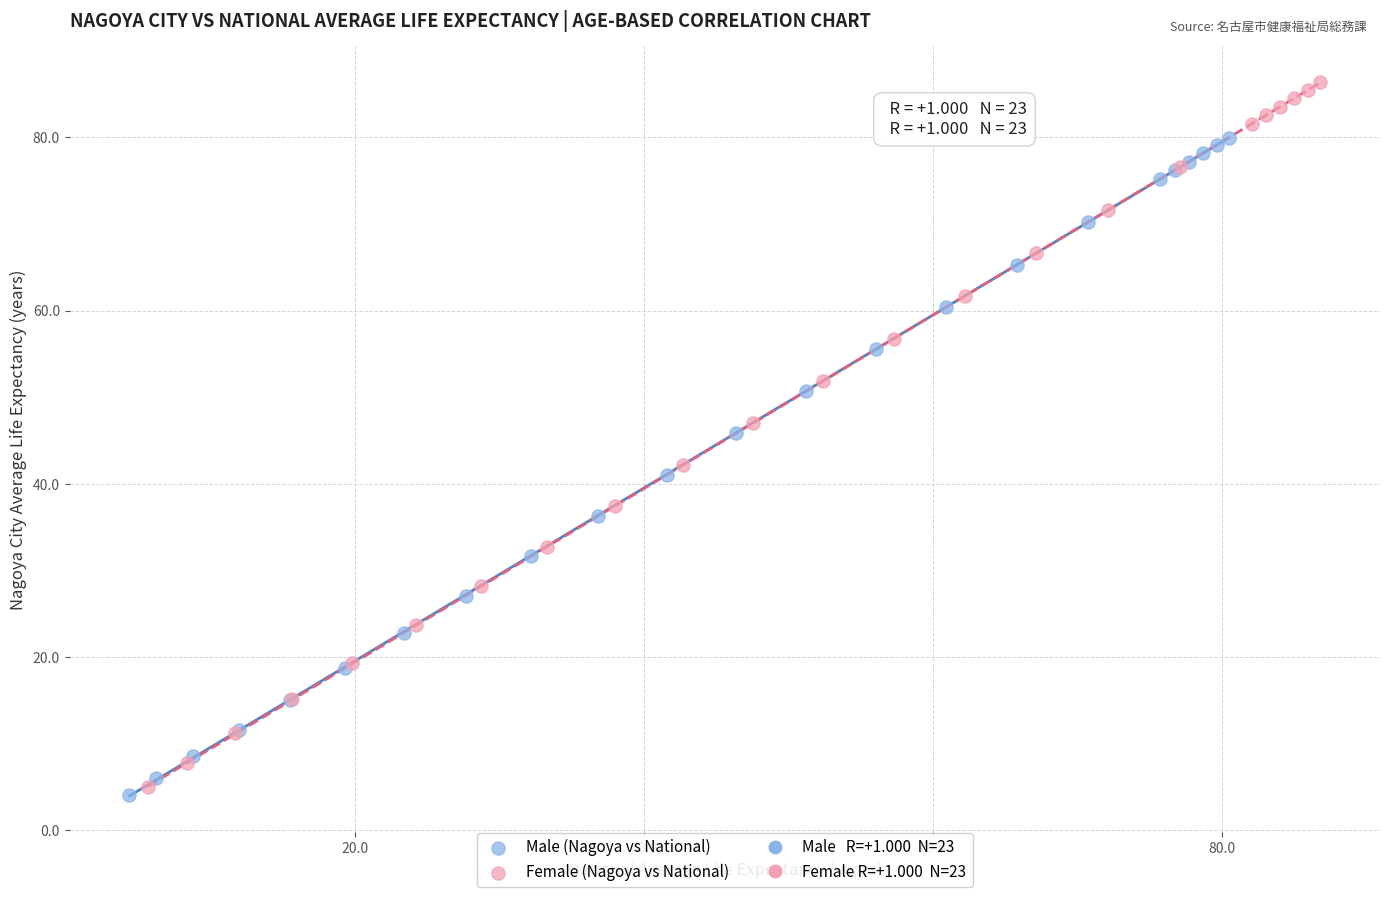

Which series reaches the minimum Y coordinate?

Male (Nagoya vs National)